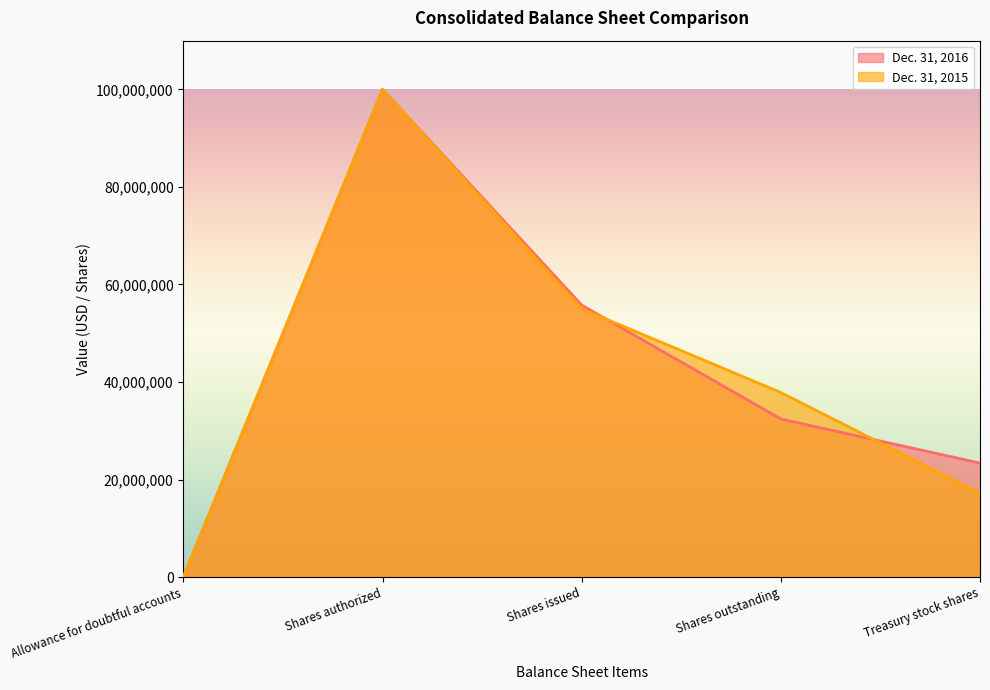

True or false: Dec. 31, 2016 has a value of 23366490 at Treasury stock shares.

True